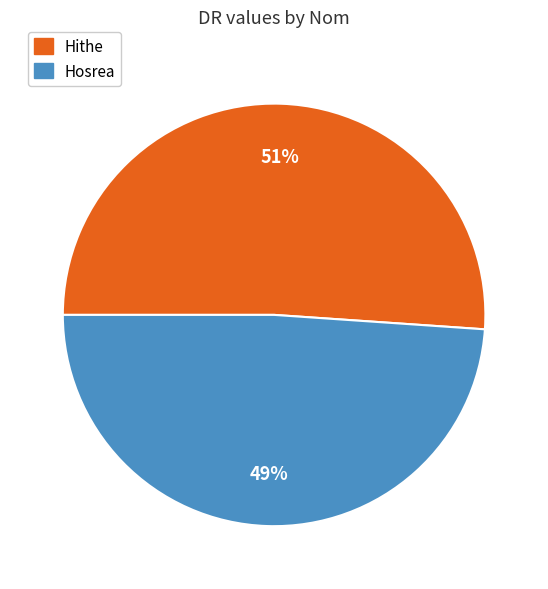

Does any single category account for the majority?

Yes